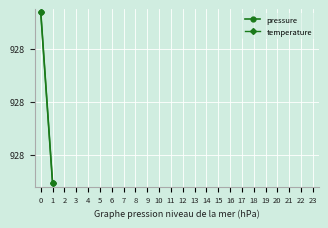

Rank the series at 0 from lowest to highest value.

pressure, temperature